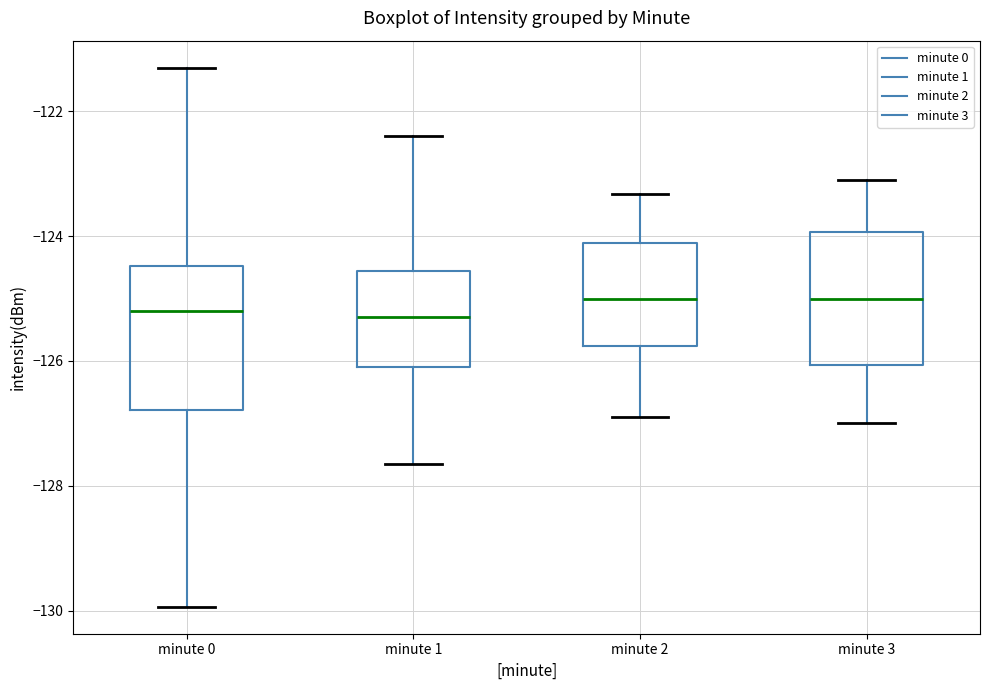

Reading left to right, read every box against the y-axis: the position of its median line, the range the box covers, and the ends of its whiskers. The values are not printed on the chart, so give them approximately, as read against the axis.

minute 0: median -125.2, box -126.8 to -124.4, whiskers -130.0 to -121.4
minute 1: median -125.4, box -126.2 to -124.6, whiskers -127.6 to -122.4
minute 2: median -125.0, box -125.8 to -124.2, whiskers -126.8 to -123.4
minute 3: median -125.0, box -126.0 to -124.0, whiskers -127.0 to -123.2